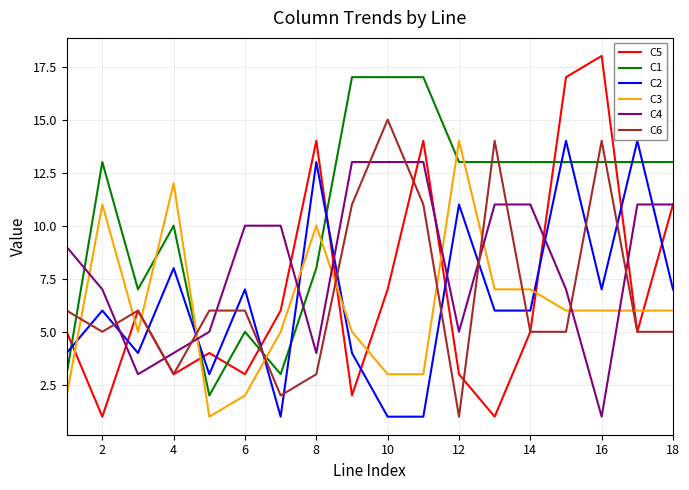

What is the maximum value shown in the chart?

18